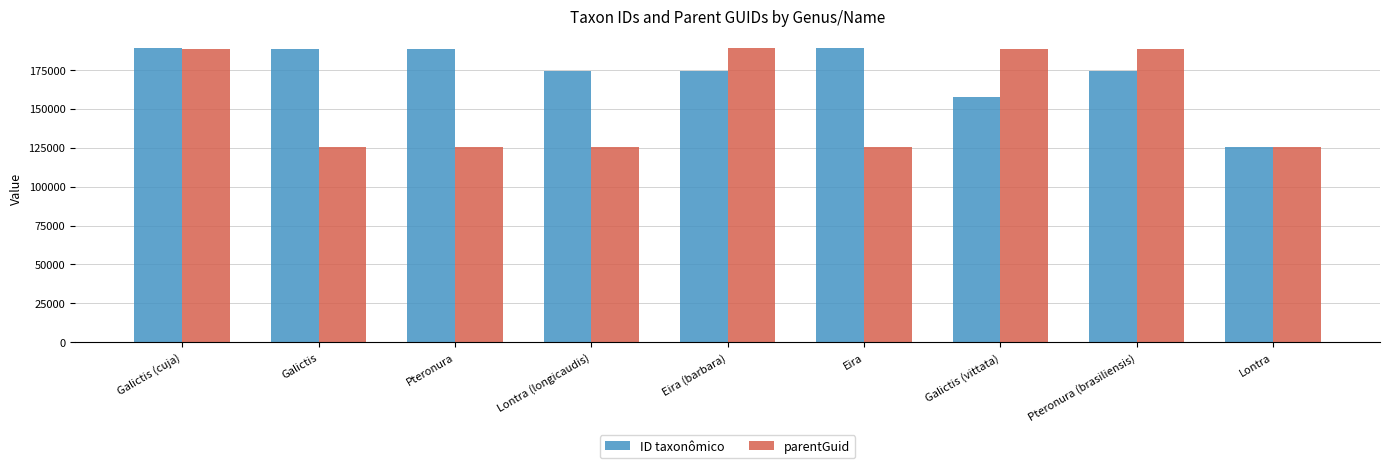

What is the lowest value of the parentGuid series?

125302